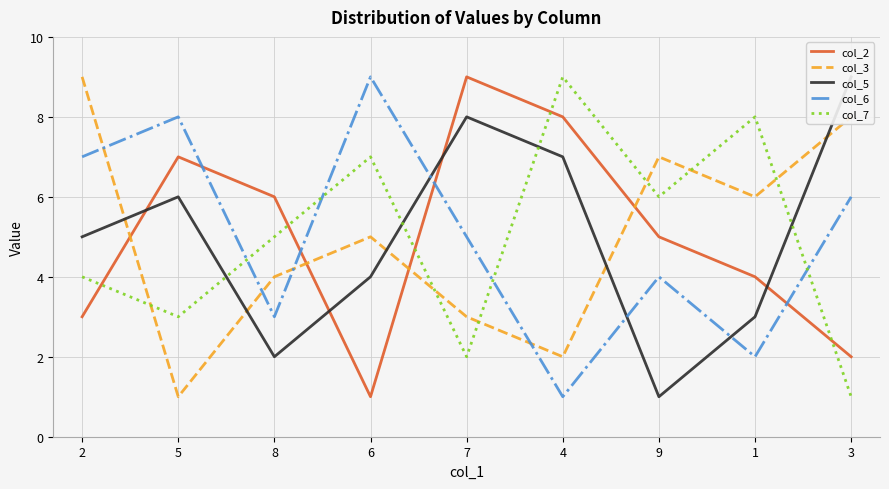

What position from the left is 3?

9